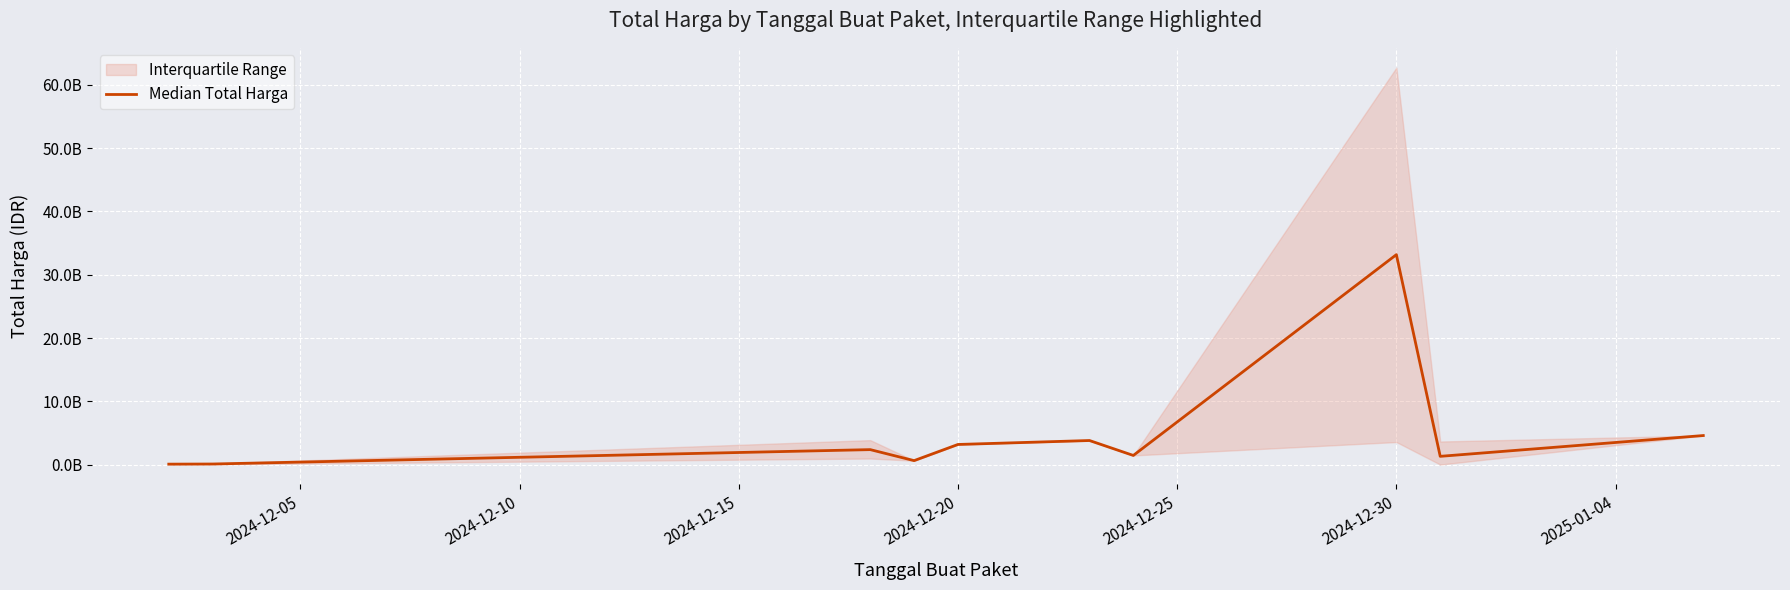

How many interior local valleys (lower than both neighbors) does the data have?

3